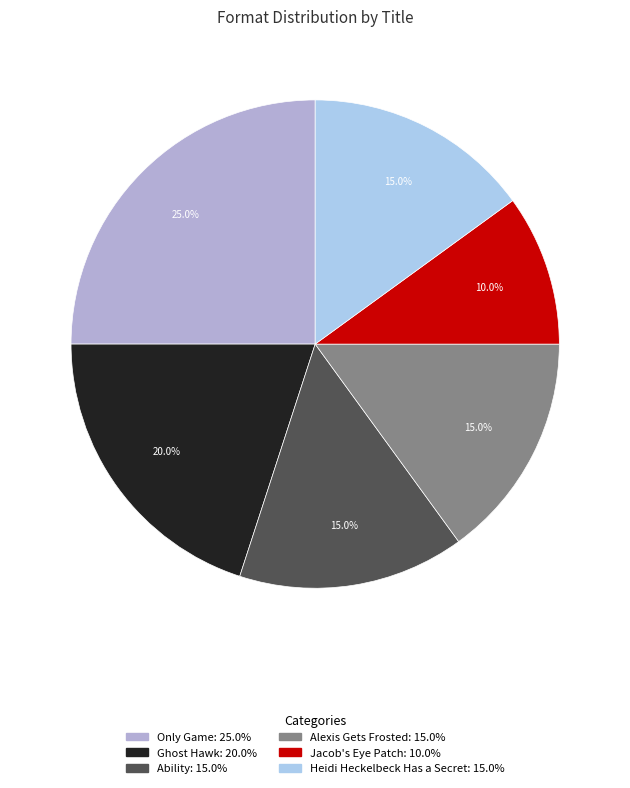

To the nearest percent, what portion does Jacob's Eye Patch represent?

10%